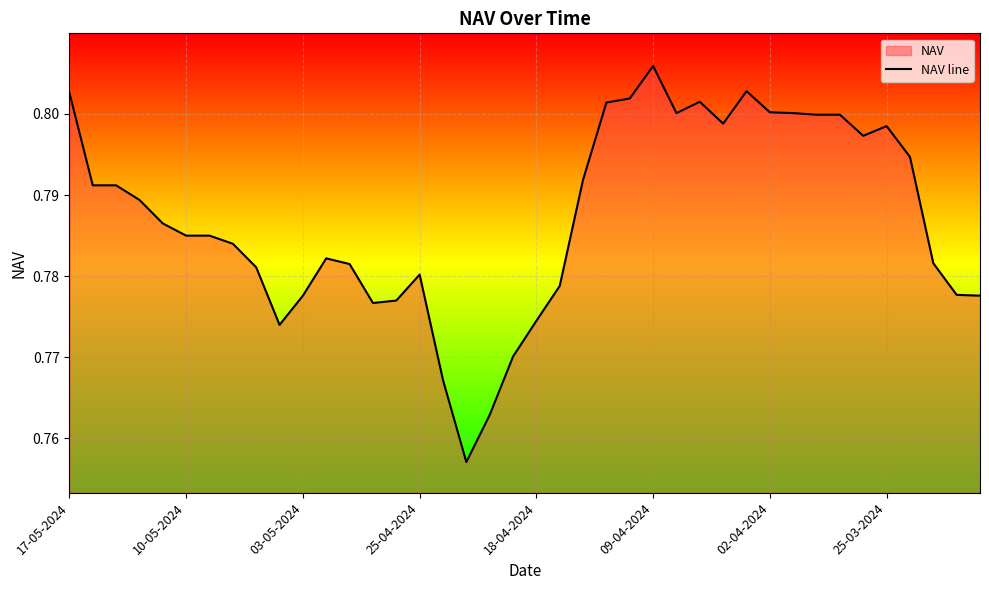

How many data points does each series have?

40